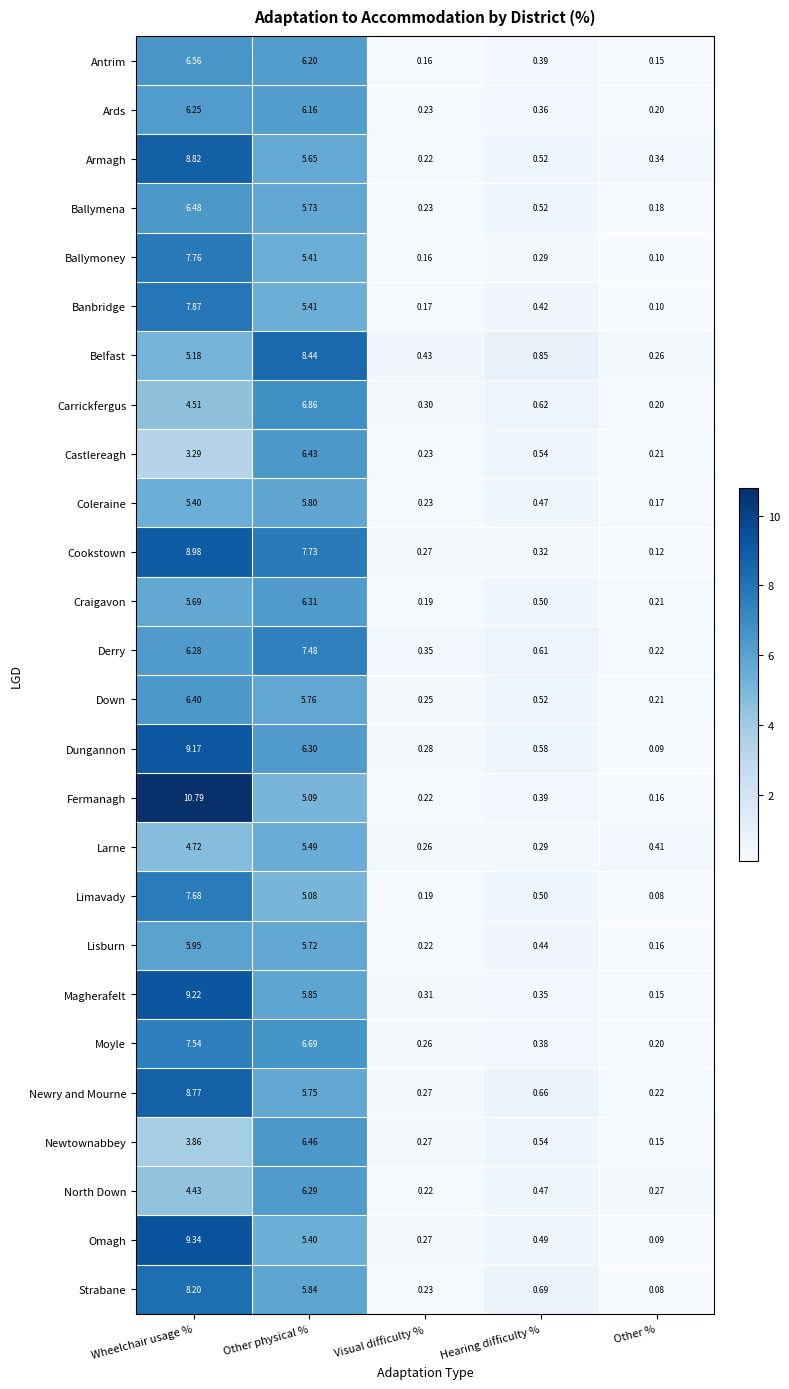

Which category has the lowest value across all series?

Other %